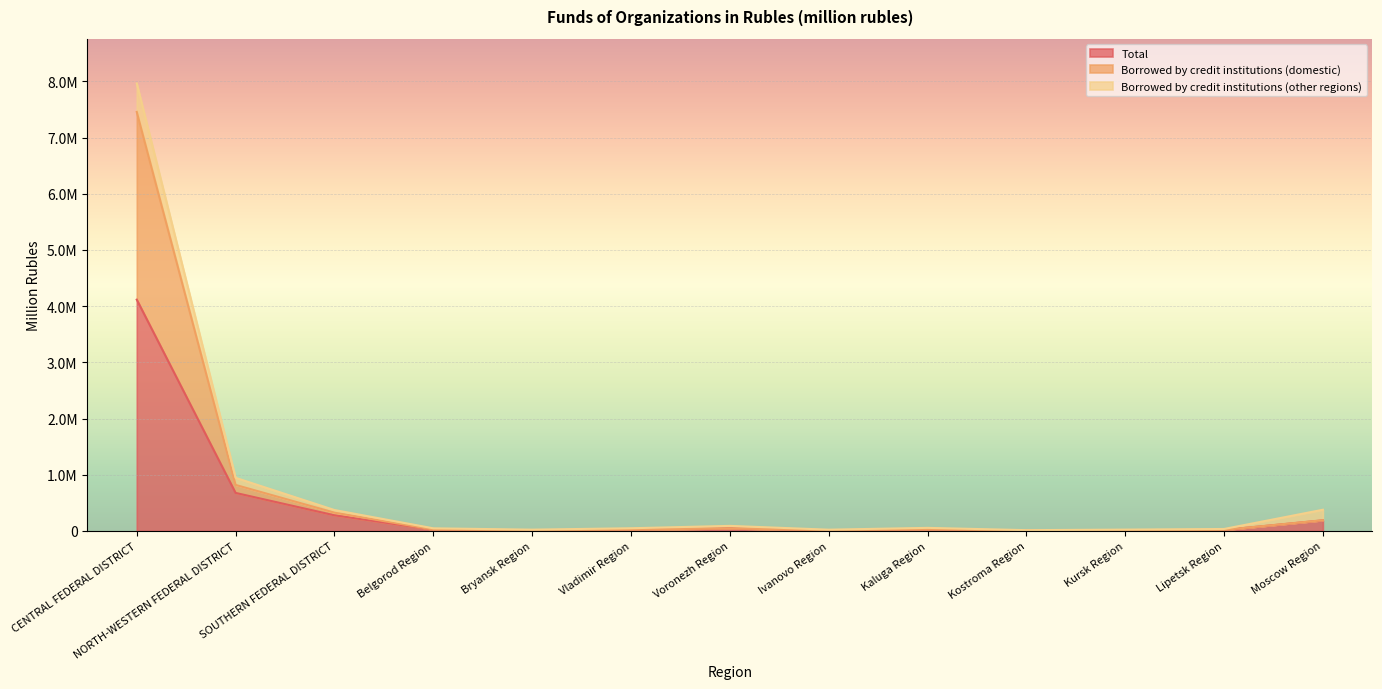

What is the difference between the second highest and second lowest values in the Total series?

665743